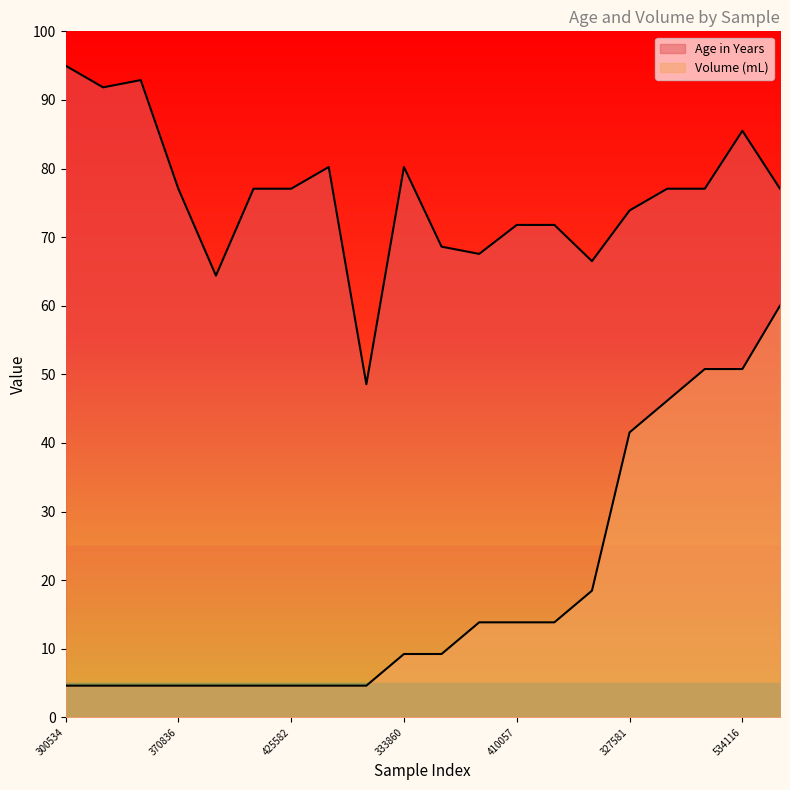

How many lines are shown in the chart?

2